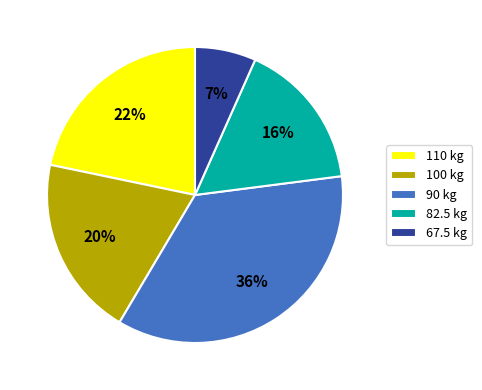

Is 67.5 kg the majority of the pie?

No